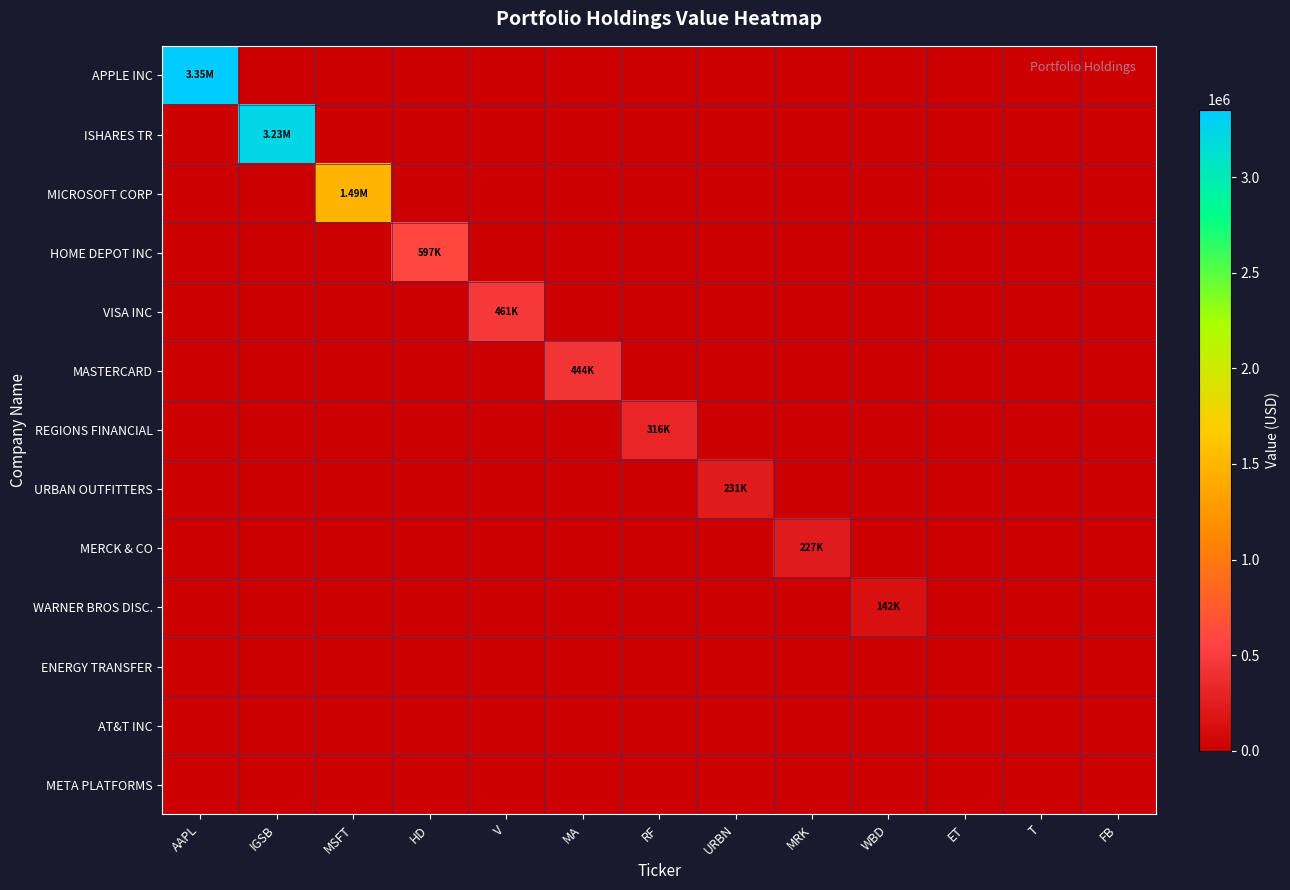

Between WBD and AAPL, which is larger?

AAPL